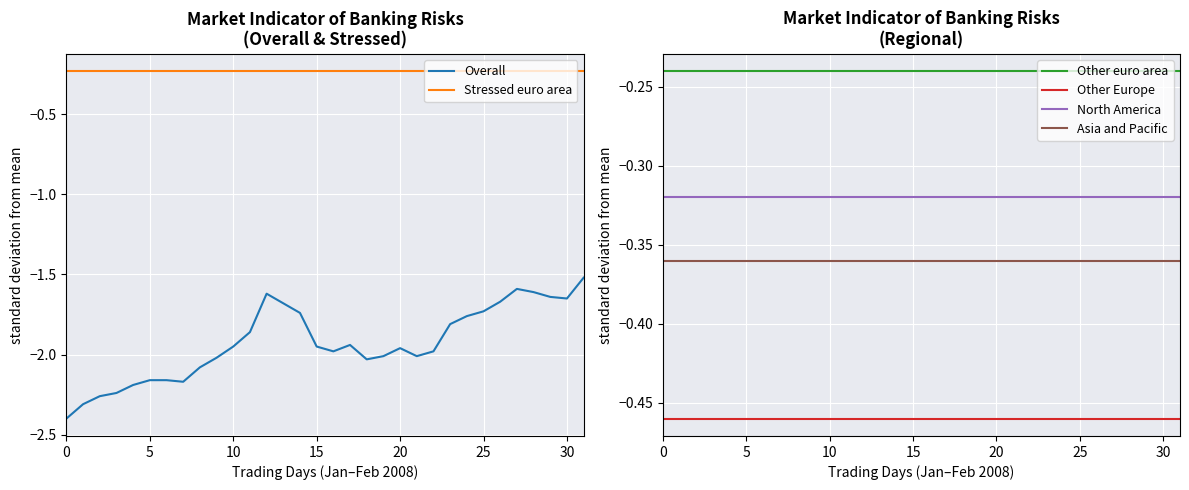

Reading left to right, what are all the values shown in this chart?

Overall: -2.4	-2.3	-2.3	-2.2	-2.2	-2.2	-2.2	-2.2	-2.1	-2.0	-1.9	-1.9	-1.6	-1.7	-1.7	-1.9	-2.0	-1.9	-2.0	-2.0	-2.0	-2.0	-2.0	-1.8	-1.8	-1.7	-1.7	-1.6	-1.6	-1.6	-1.6	-1.5
Stressed euro area: -0.2	-0.2	-0.2	-0.2	-0.2	-0.2	-0.2	-0.2	-0.2	-0.2	-0.2	-0.2	-0.2	-0.2	-0.2	-0.2	-0.2	-0.2	-0.2	-0.2	-0.2	-0.2	-0.2	-0.2	-0.2	-0.2	-0.2	-0.2	-0.2	-0.2	-0.2	-0.2
Other euro area: -0.2	-0.2	-0.2	-0.2	-0.2	-0.2	-0.2	-0.2	-0.2	-0.2	-0.2	-0.2	-0.2	-0.2	-0.2	-0.2	-0.2	-0.2	-0.2	-0.2	-0.2	-0.2	-0.2	-0.2	-0.2	-0.2	-0.2	-0.2	-0.2	-0.2	-0.2	-0.2
Other Europe: -0.5	-0.5	-0.5	-0.5	-0.5	-0.5	-0.5	-0.5	-0.5	-0.5	-0.5	-0.5	-0.5	-0.5	-0.5	-0.5	-0.5	-0.5	-0.5	-0.5	-0.5	-0.5	-0.5	-0.5	-0.5	-0.5	-0.5	-0.5	-0.5	-0.5	-0.5	-0.5
North America: -0.3	-0.3	-0.3	-0.3	-0.3	-0.3	-0.3	-0.3	-0.3	-0.3	-0.3	-0.3	-0.3	-0.3	-0.3	-0.3	-0.3	-0.3	-0.3	-0.3	-0.3	-0.3	-0.3	-0.3	-0.3	-0.3	-0.3	-0.3	-0.3	-0.3	-0.3	-0.3
Asia and Pacific: -0.4	-0.4	-0.4	-0.4	-0.4	-0.4	-0.4	-0.4	-0.4	-0.4	-0.4	-0.4	-0.4	-0.4	-0.4	-0.4	-0.4	-0.4	-0.4	-0.4	-0.4	-0.4	-0.4	-0.4	-0.4	-0.4	-0.4	-0.4	-0.4	-0.4	-0.4	-0.4